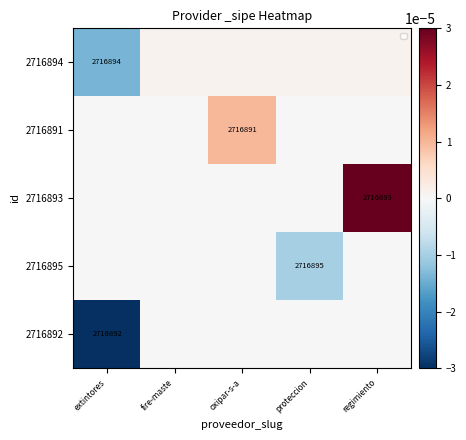

Count the 2716893 values in the range 0 to 1.

5